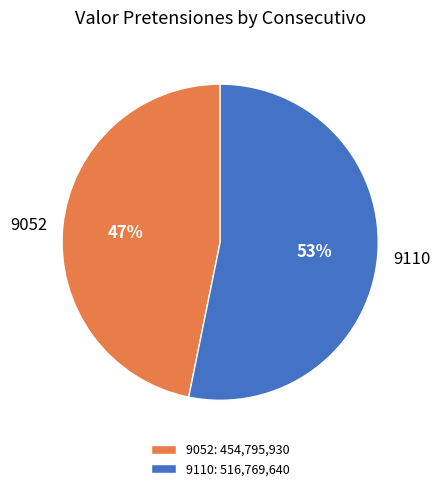

Between 9110 and 9052, which is larger?

9110